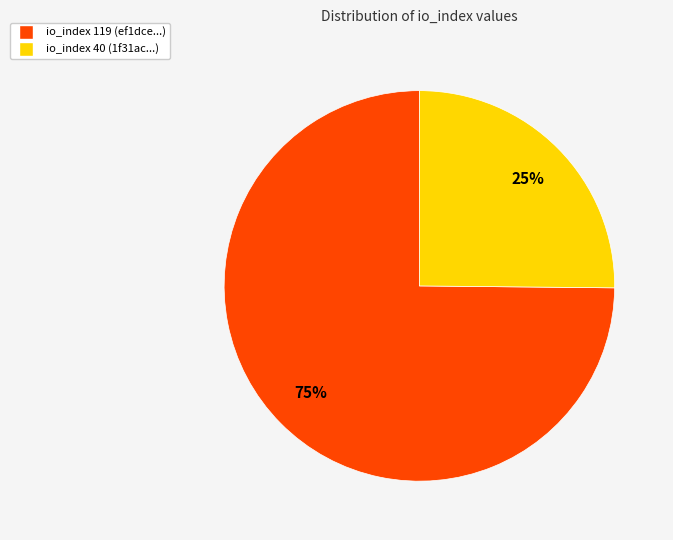

What percentage is the io_index 40 slice, to the nearest percent?

25%